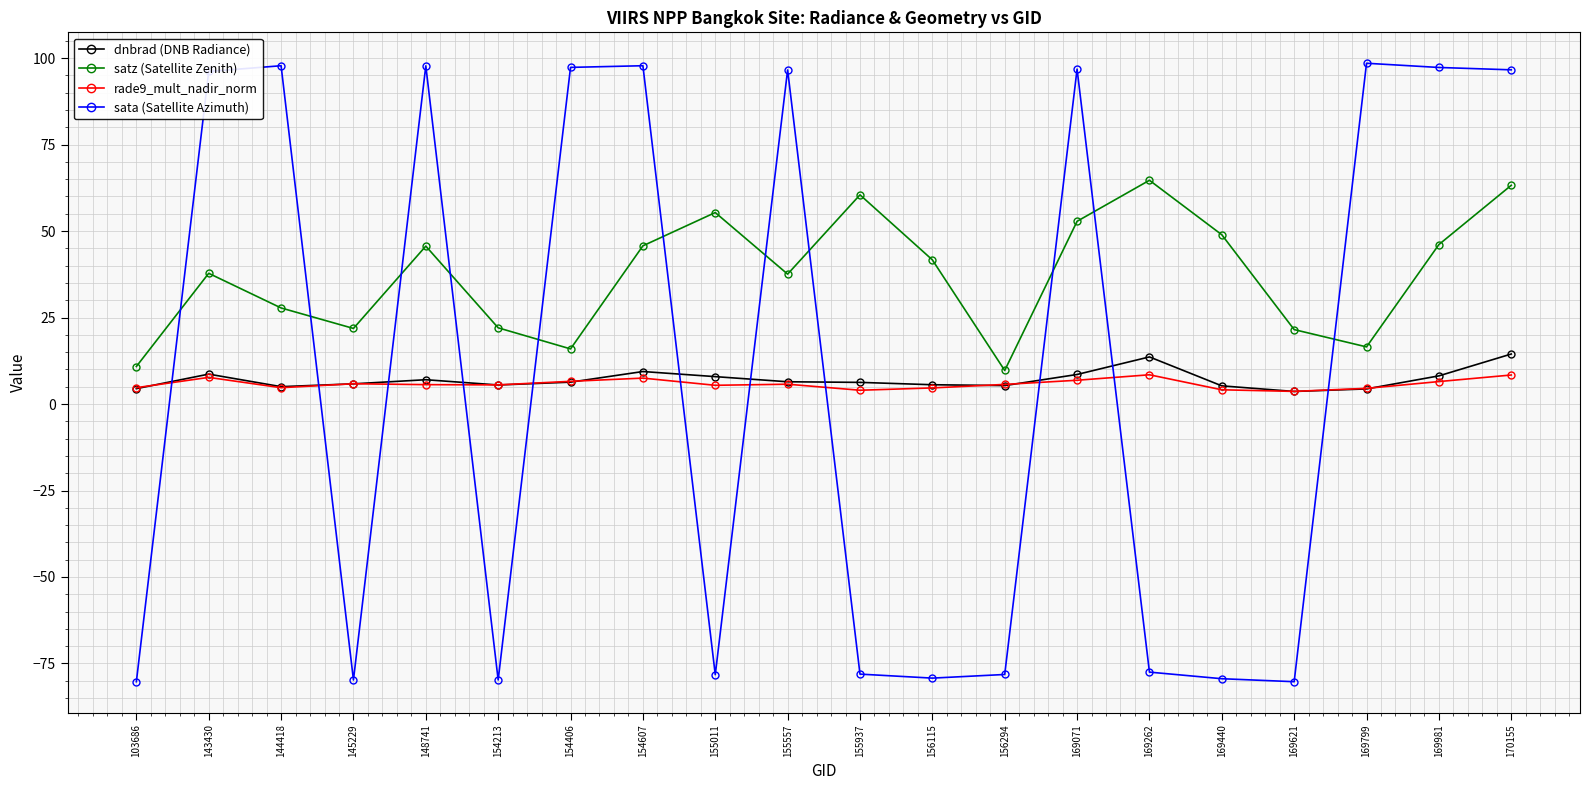

What is the sum of all rade9_mult_nadir_norm values?

116.2